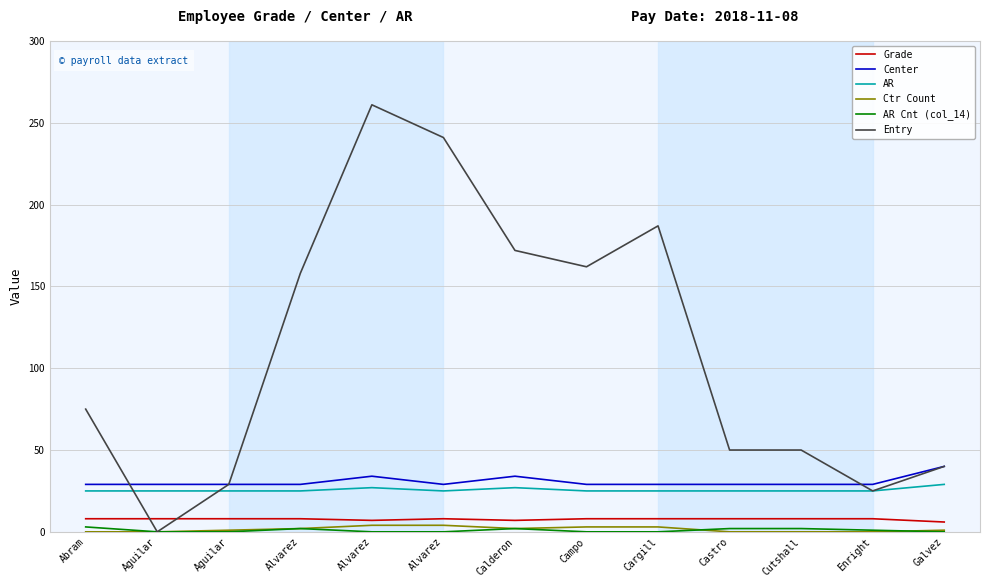

What is the difference between the Entry values at Alvarez and Castro?

108